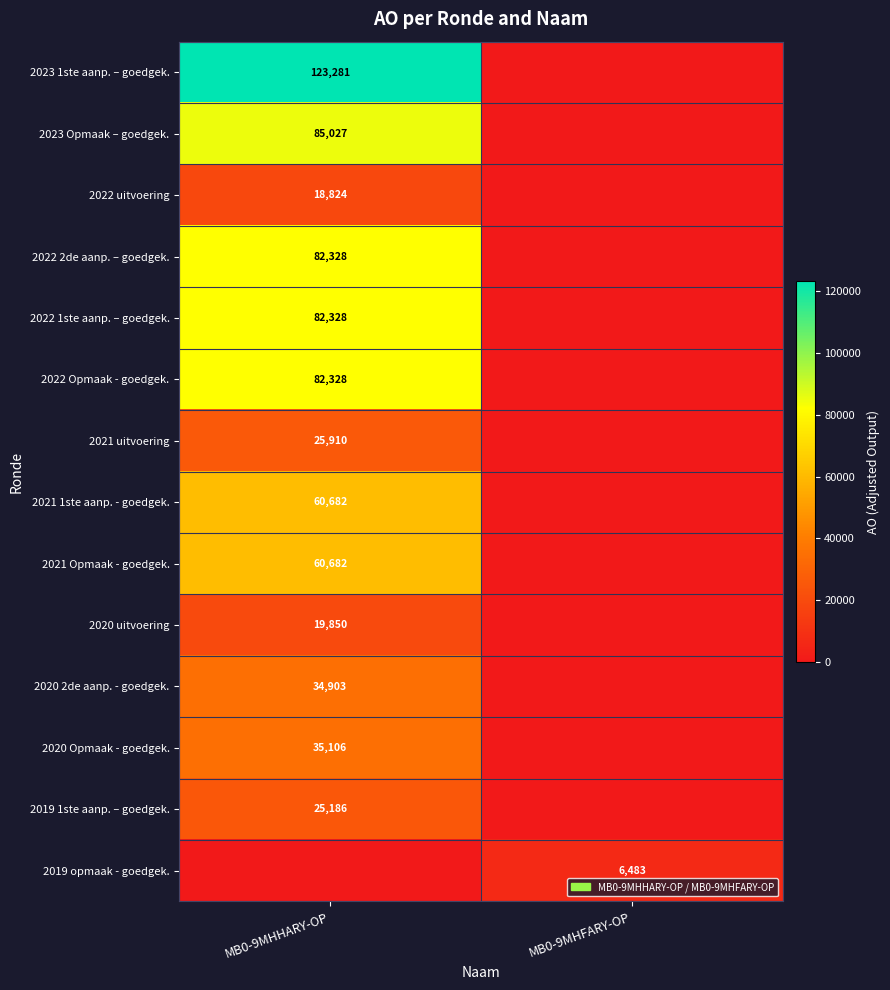

The value of 2023 Opmaak – goedgek. at MB0-9MHHARY-OP is 113197. True or false?

False